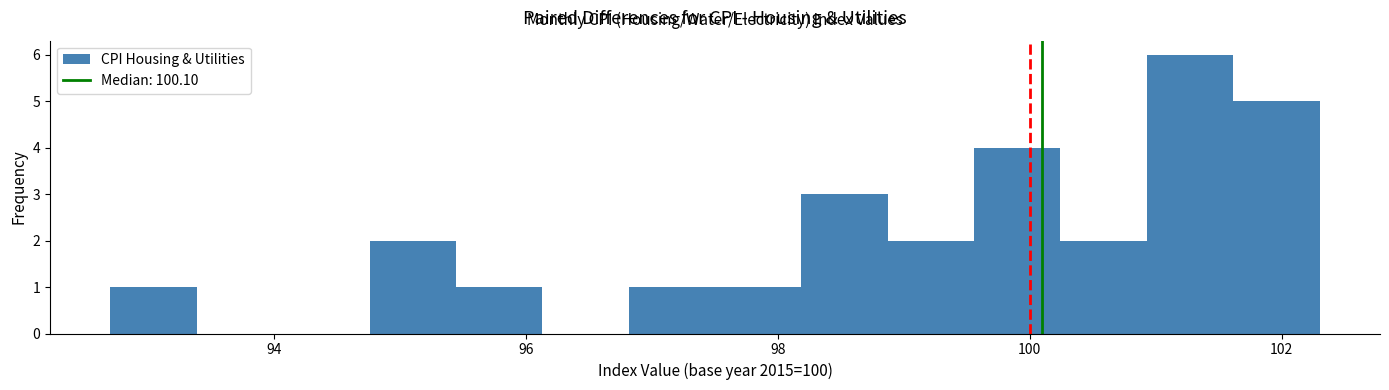

Around what value on the x-axis is the tallest bar? Give the approximate position of its centre, as read against the axis.

101.2